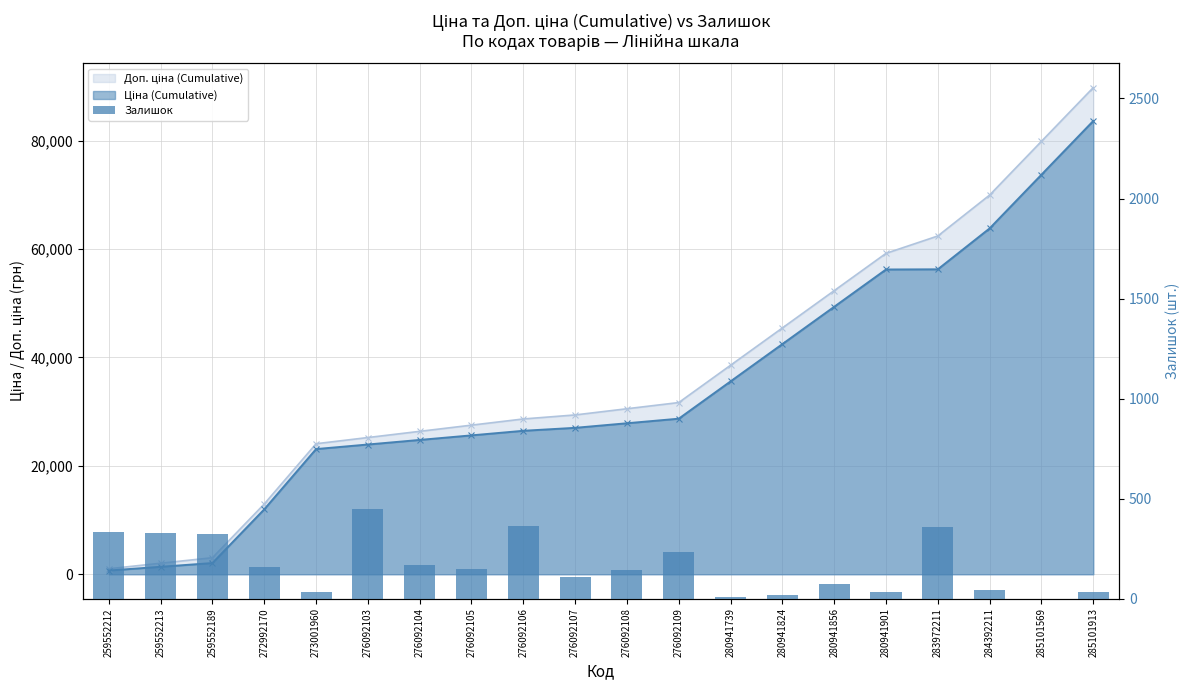

At which label is the value closest to 223?

276092109